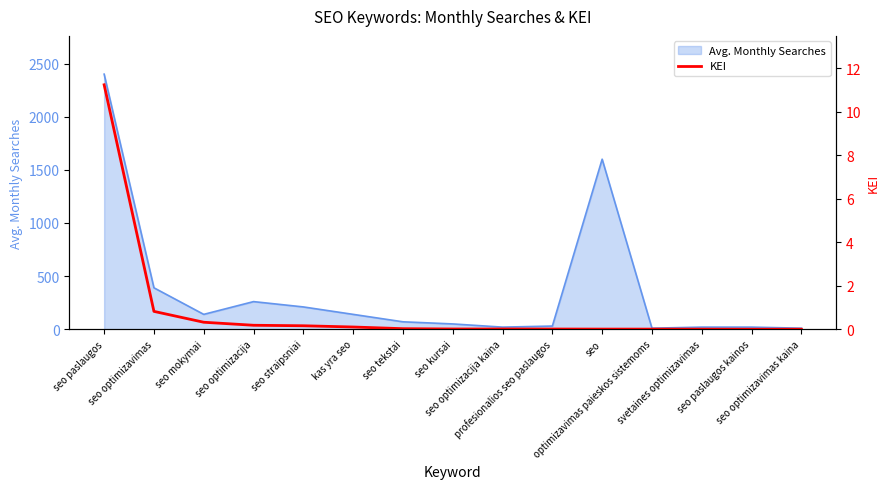

Which category has the highest value across all series?

seo paslaugos